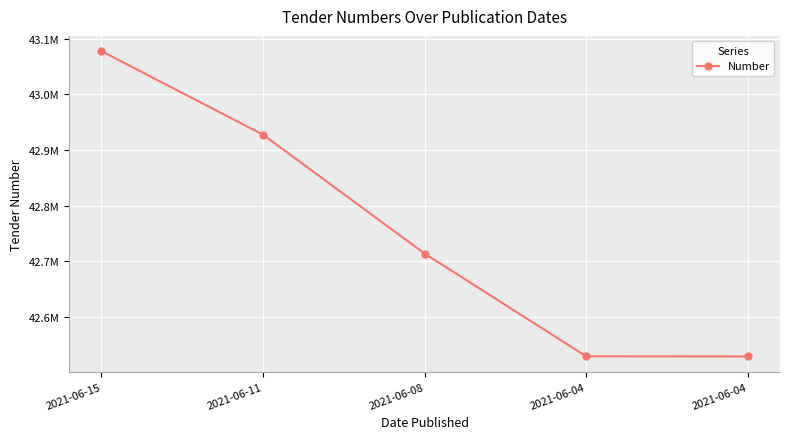

Reading left to right, list all the values displayed in this chart.

2021-06-15=43077406	2021-06-11=42927516	2021-06-08=42714159	2021-06-04=42529680	2021-06-04=42529422